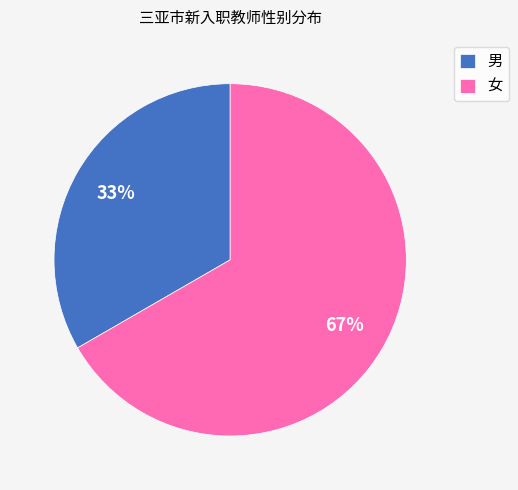

Do 男 and 女 together represent more than half of the pie?

Yes